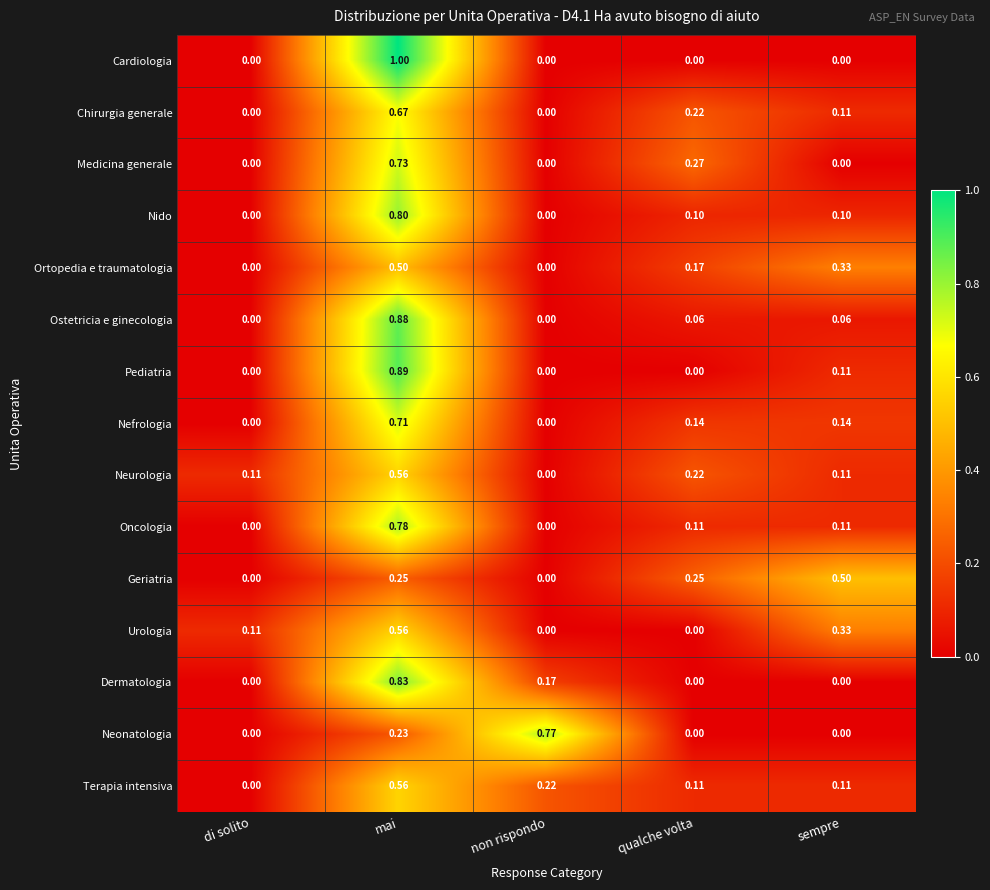

Is the value of Neurologia at mai greater than the value of Medicina generale at mai?

No